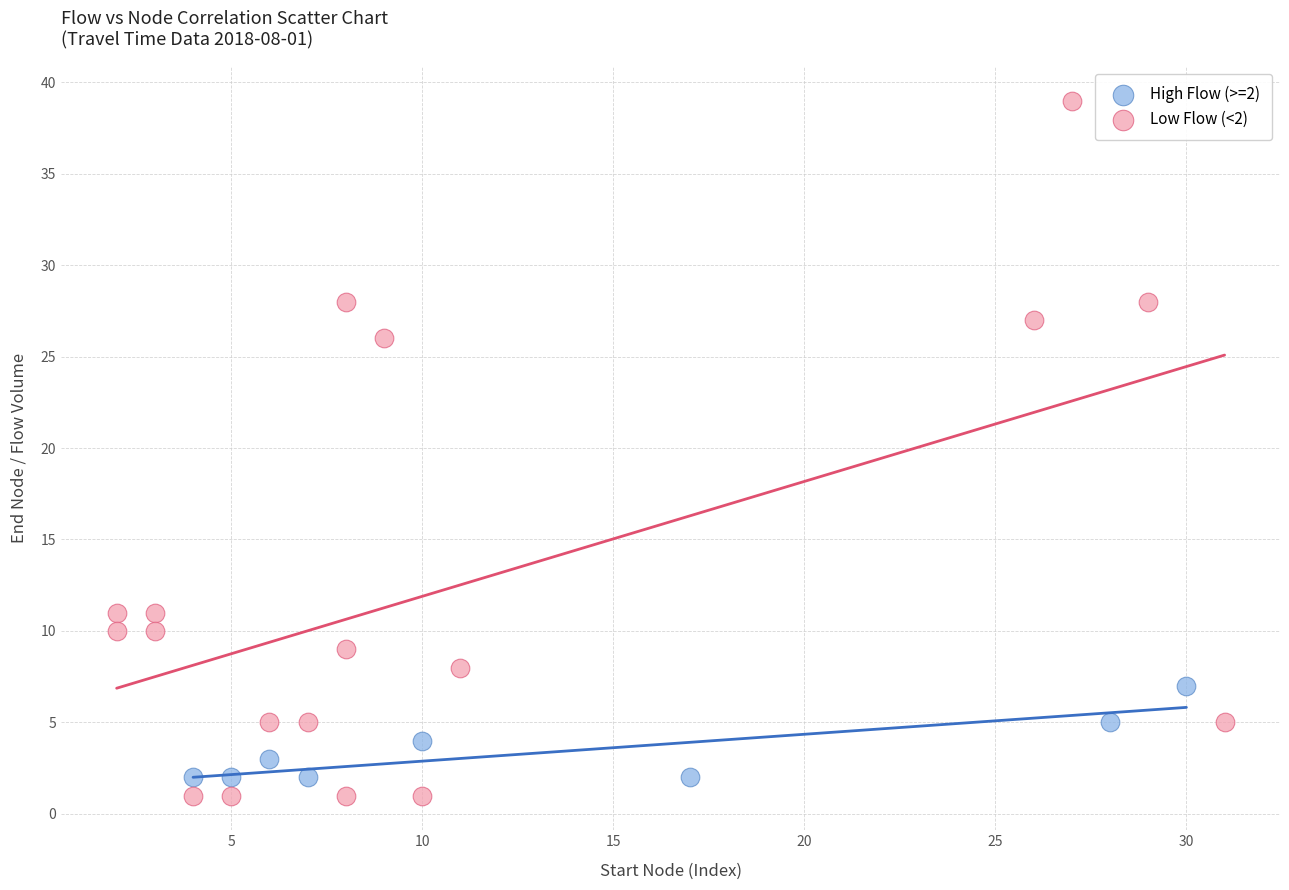

Which series has the largest Y range (max minus min)?

Low Flow (<2)